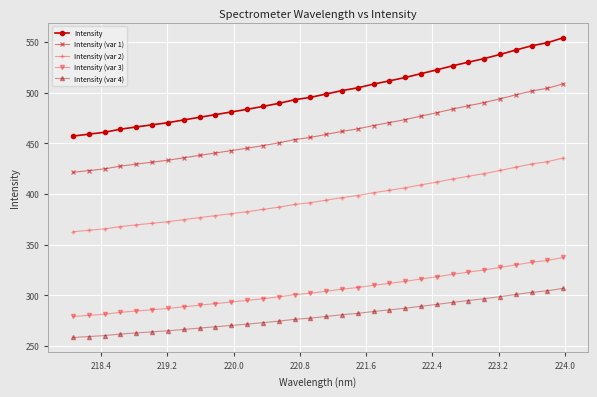

Which series has the widest spread of values?

Intensity